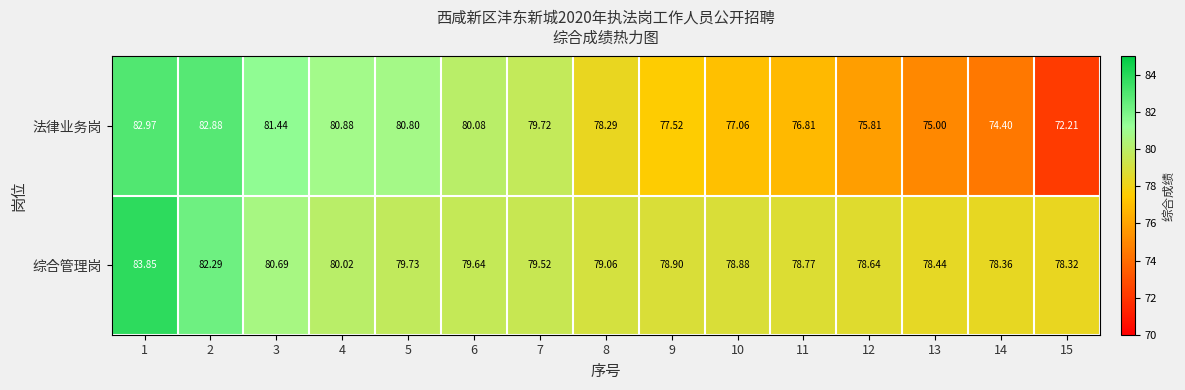

List the series in order of their peak value, lowest first.

法律业务岗, 综合管理岗